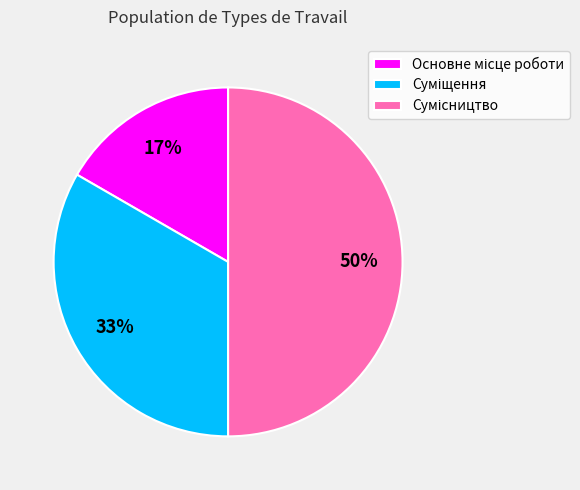

To the nearest percent, what is the difference between the largest and smallest slice percentages?

33%